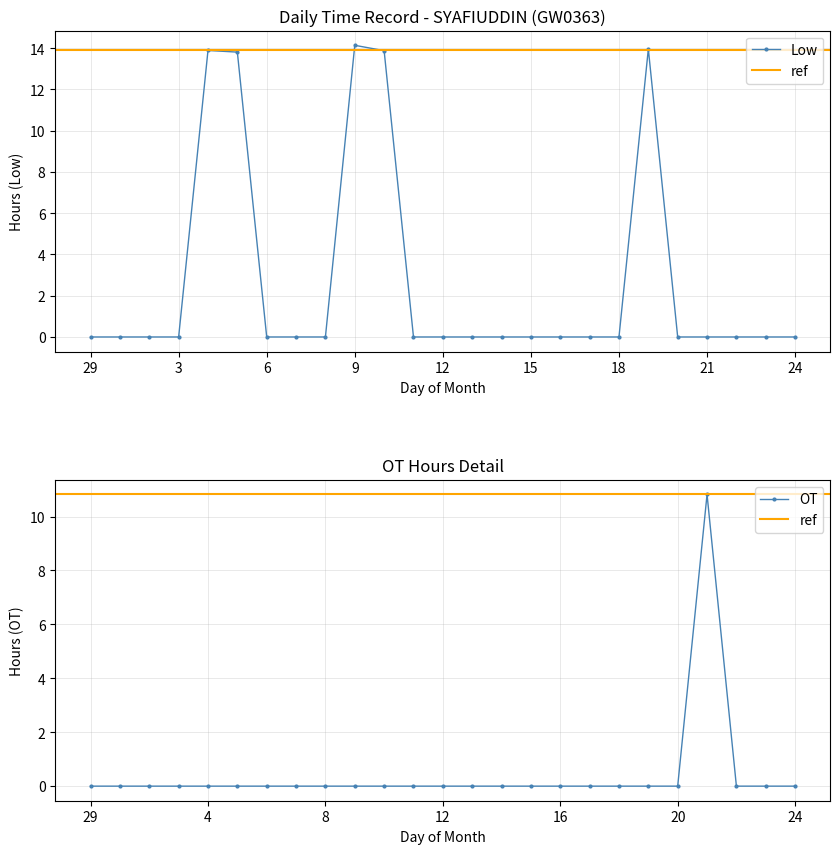

The Low series shows 0.0 at 24. True or false?

True